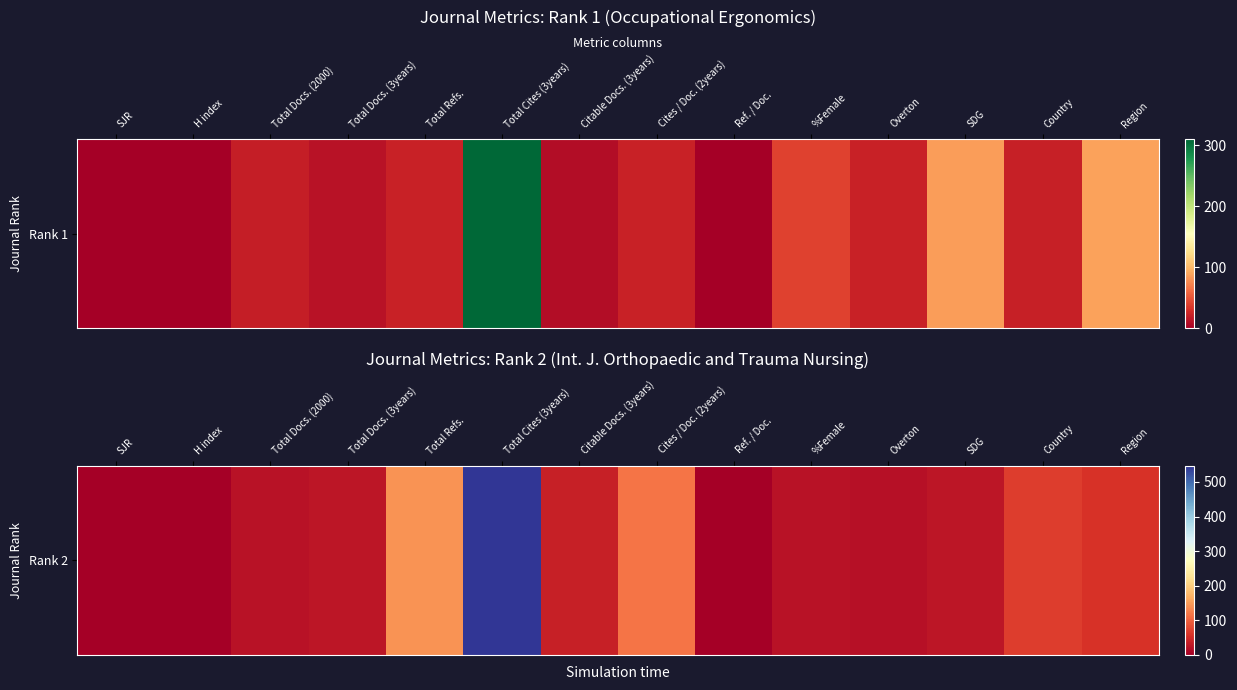

The value at Cites / Doc. (2years) is 117. True or false?

True